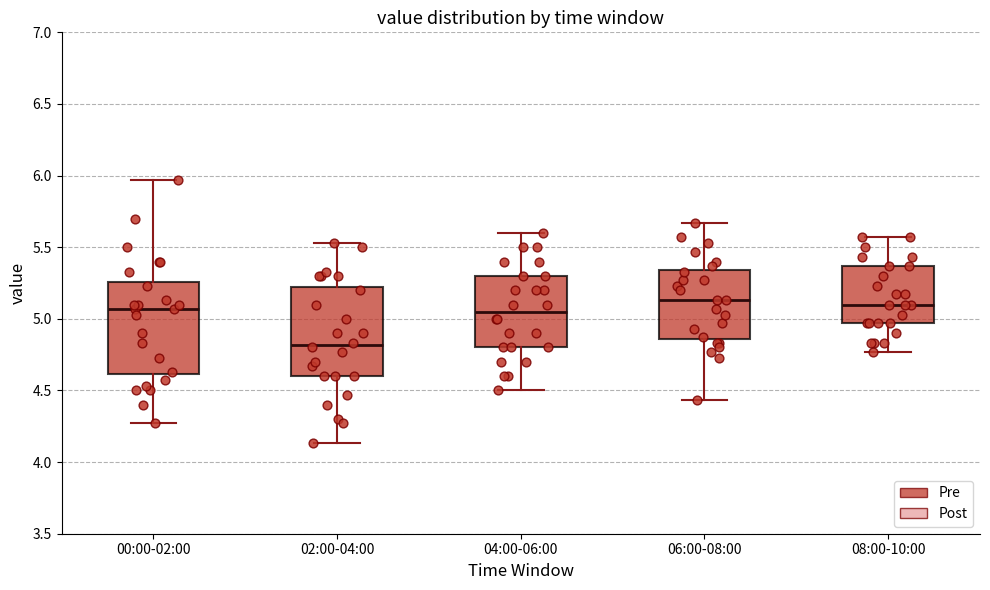

Where does the upper whisker of the box for 00:00-02:00 end on the y-axis? The values are not printed on the chart, so give them approximately, as read against the axis.

5.95